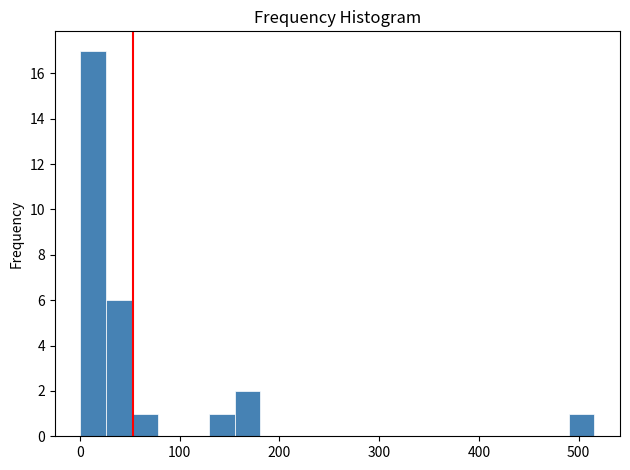

Around what value on the x-axis is the tallest bar? Give the approximate position of its centre, as read against the axis.

10